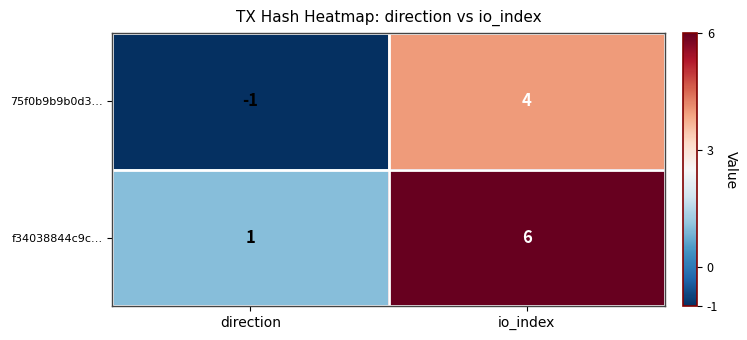

Rank the series at io_index from highest to lowest value.

f34038844c9c…, 75f0b9b9b0d3…